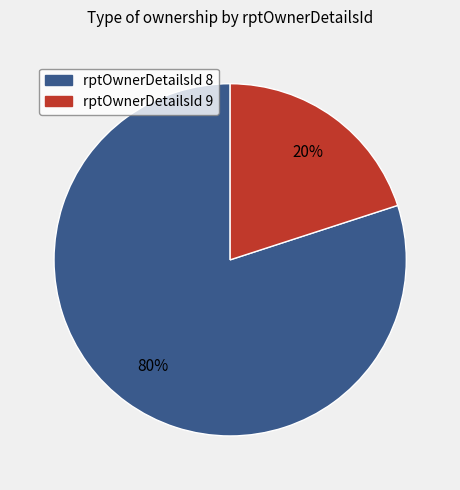

To the nearest percent, what percentage of the pie is rptOwnerDetailsId 9?

20%